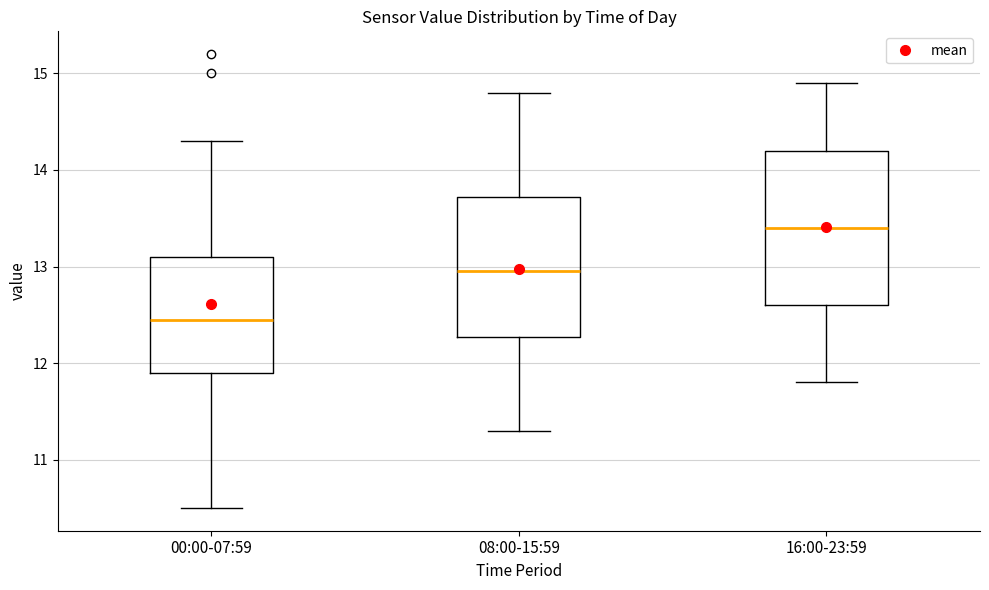

Where does the median line of the box for 00:00-07:59 sit on the y-axis? The values are not printed on the chart, so give them approximately, as read against the axis.

12.5